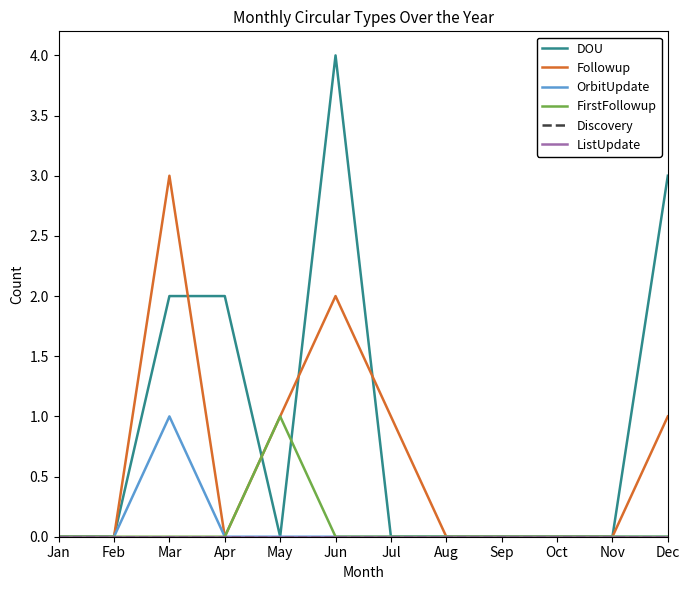

Does the chart display data point markers on the line(s)?

No